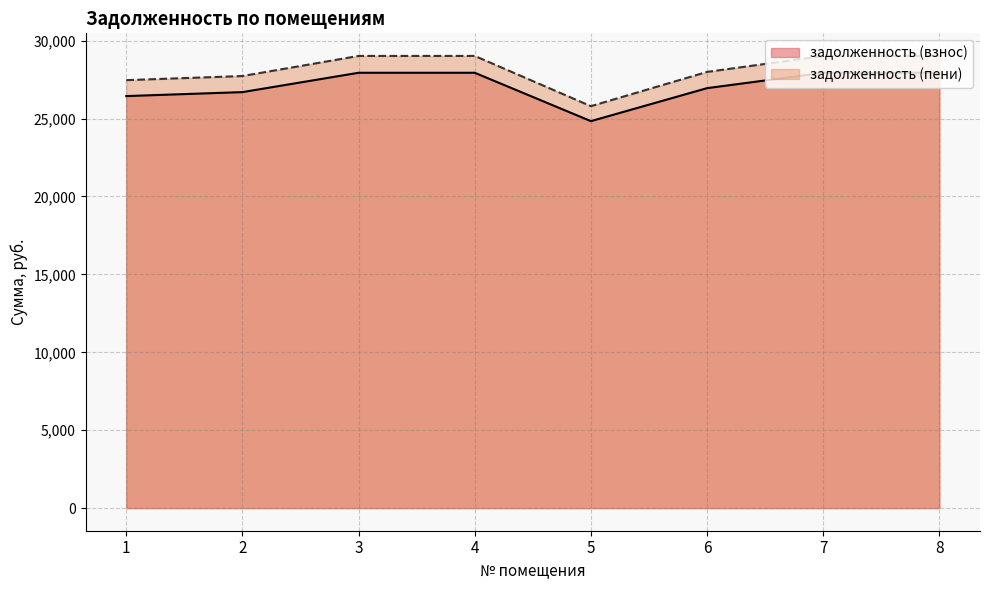

Which series has the largest total across all categories?

задолженность (пени)